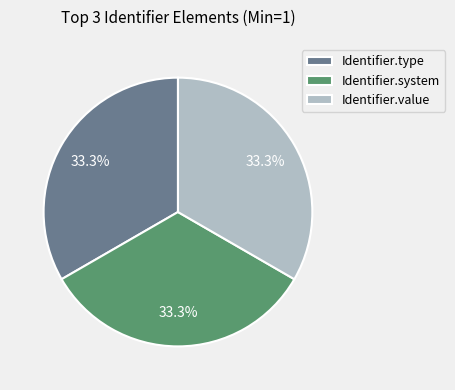

Is there a majority slice in this chart?

No